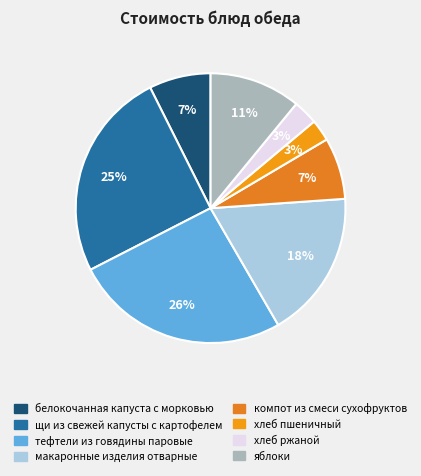

Does макаронные изделия отварные account for over 50% of the chart?

No